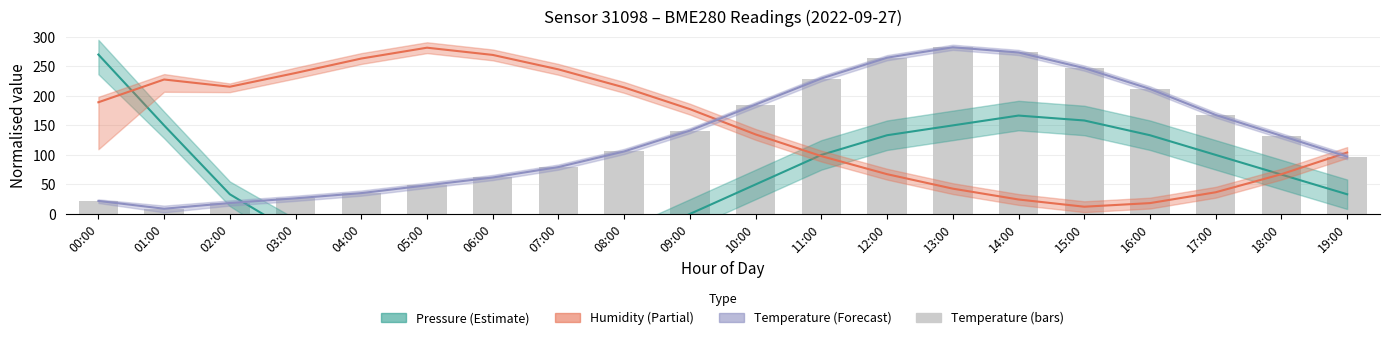

What is the difference between the maximum and minimum values?

273.5